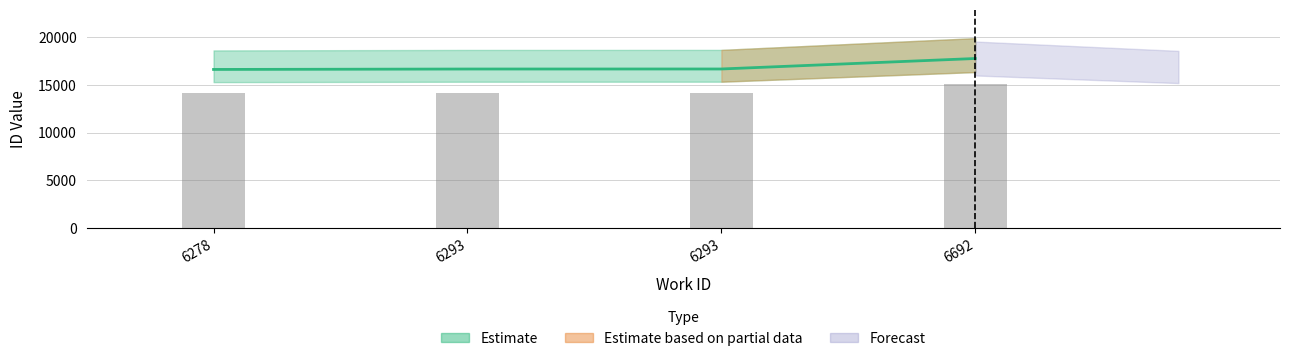

Where does the data first go above 16666?

6692